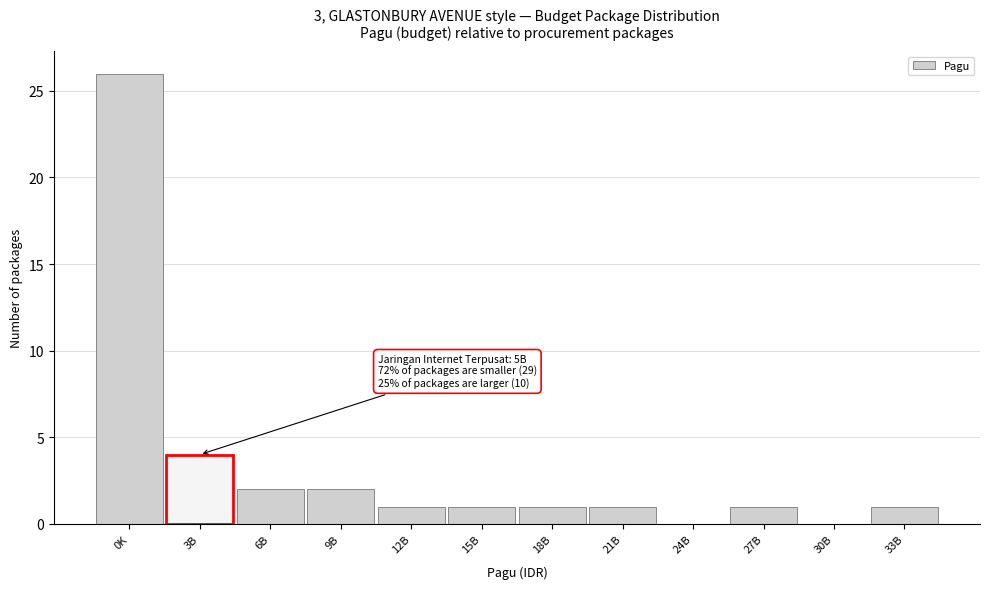

Reading left to right, extract all data points from this chart.

0K=26	3B=4	6B=2	9B=2	12B=1	15B=1	18B=1	21B=1	24B=0	27B=1	30B=0	33B=1